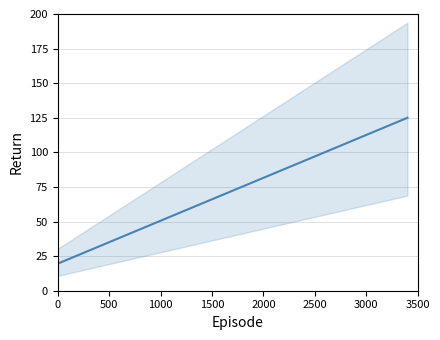

How many values are below 74?

12